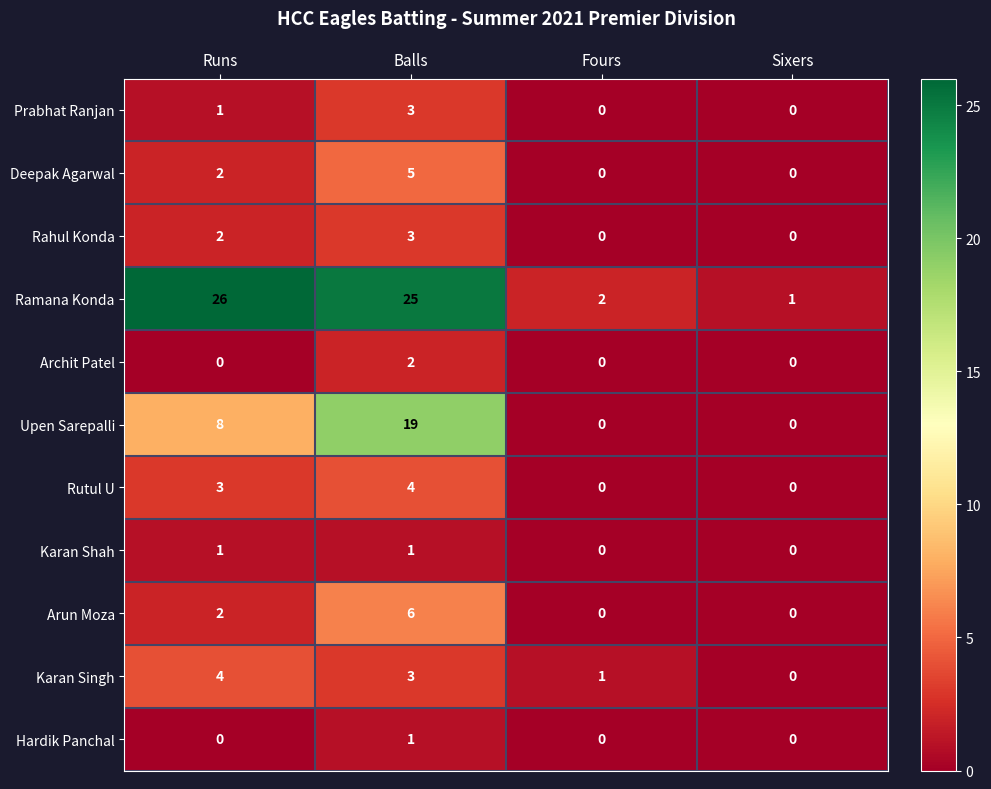

Is the value of Upen Sarepalli at Fours greater than the value of Rutul U at Balls?

No